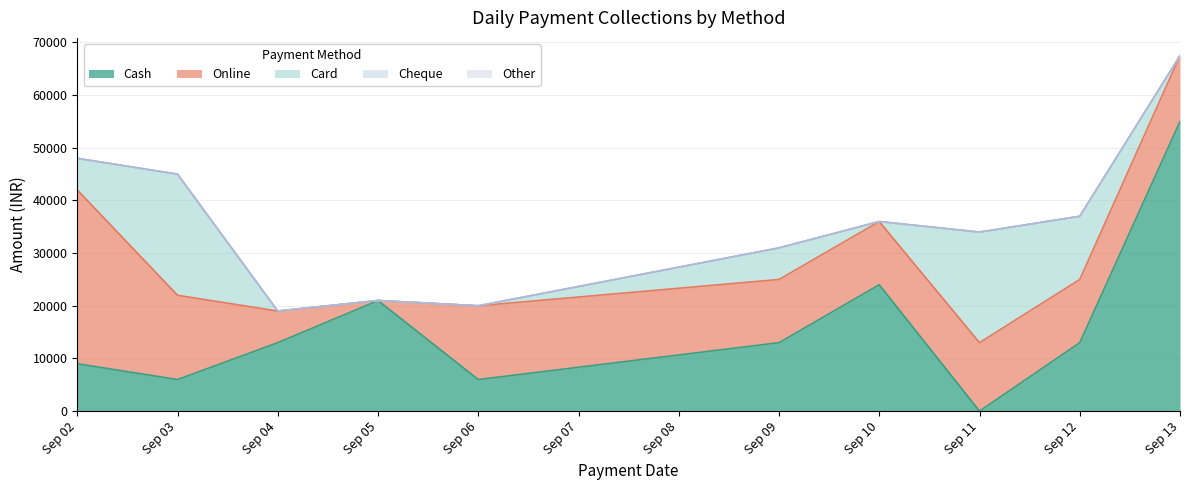

What is the value of the Cash point at the 1st from the left?

9000